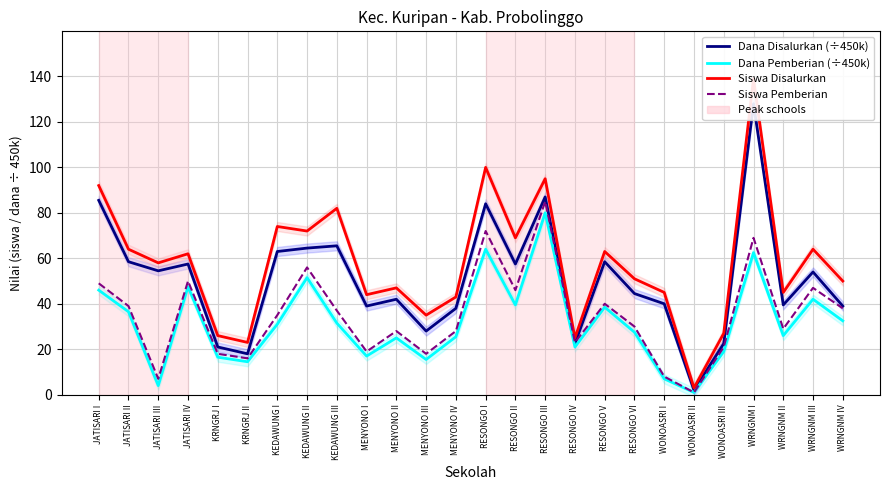

True or false: Dana Pemberian (÷450k) and Dana Disalurkan (÷450k) cross at least once.

False